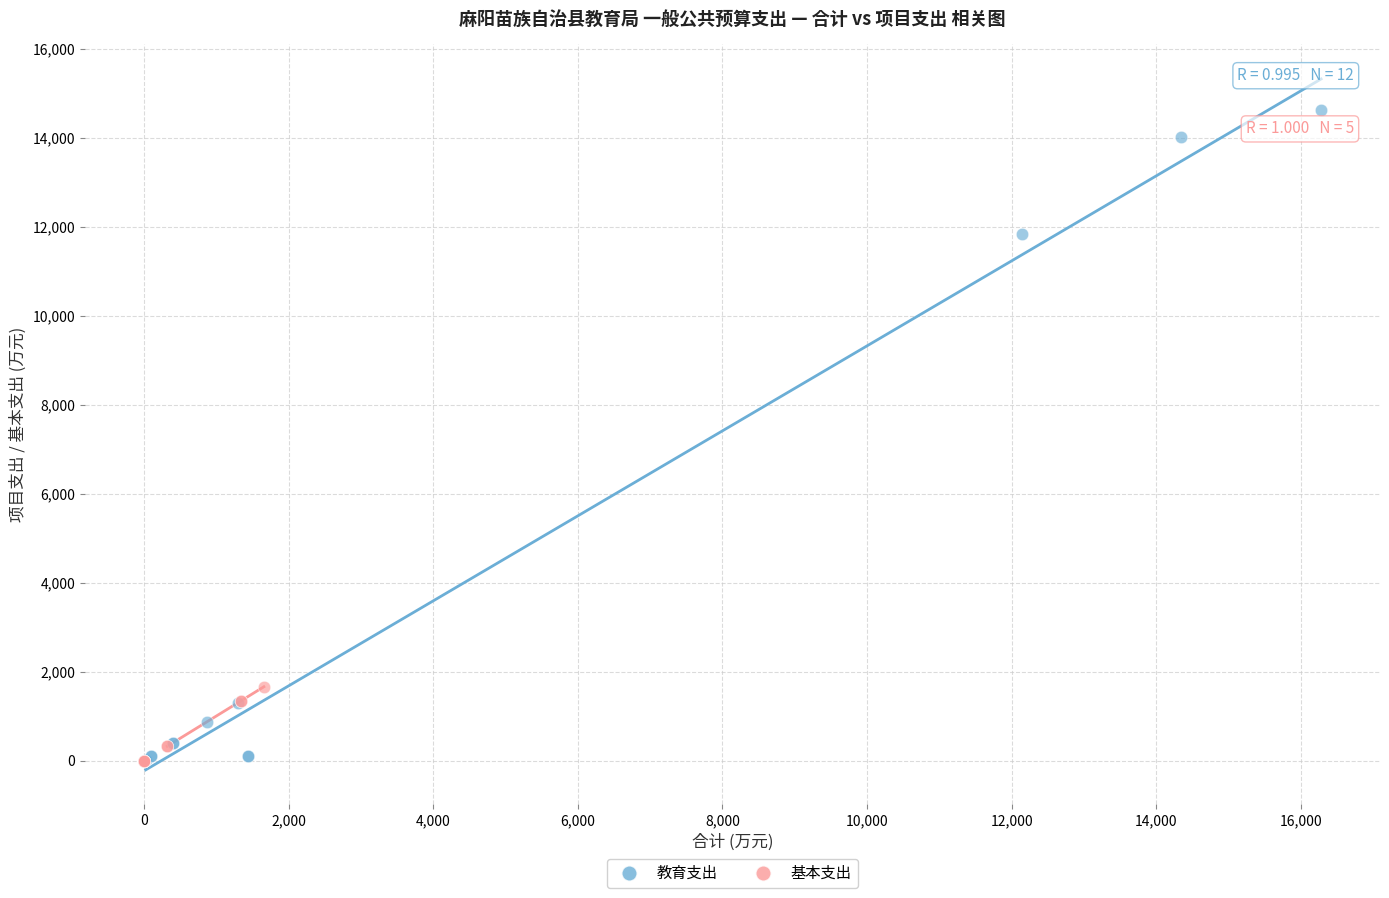

Which series contains the highest Y value?

教育支出